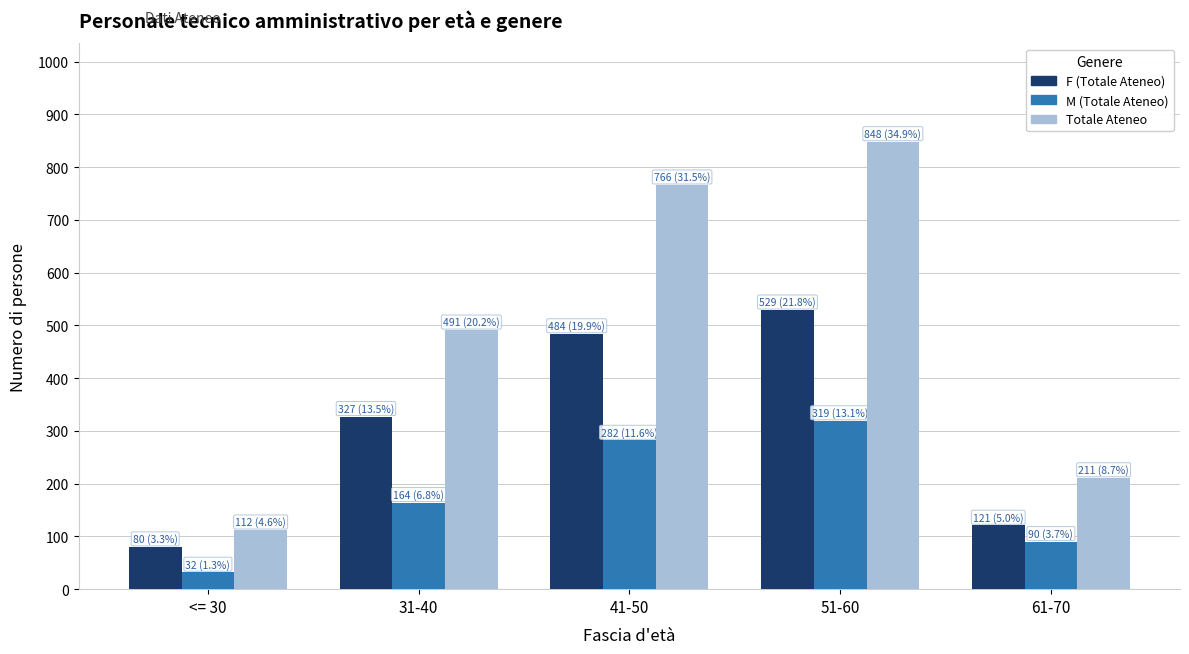

Reading left to right, extract all data points from this chart.

F (Totale Ateneo): 80	327	484	529	121
M (Totale Ateneo): 32	164	282	319	90
Totale Ateneo: 112	491	766	848	211